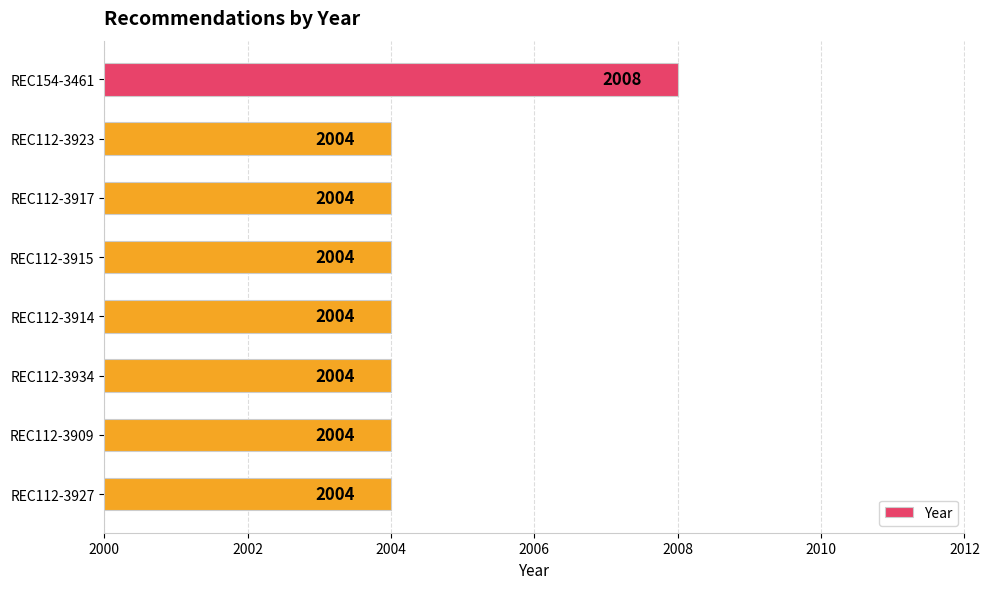

How many data points are above 2004?

1